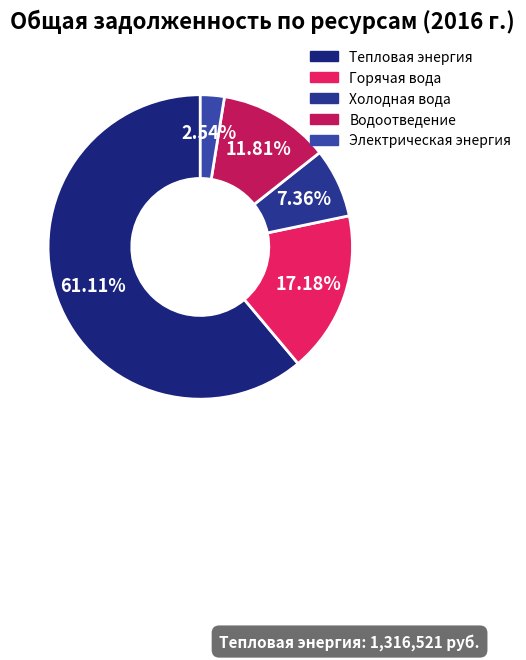

How many segments does this pie chart have?

5